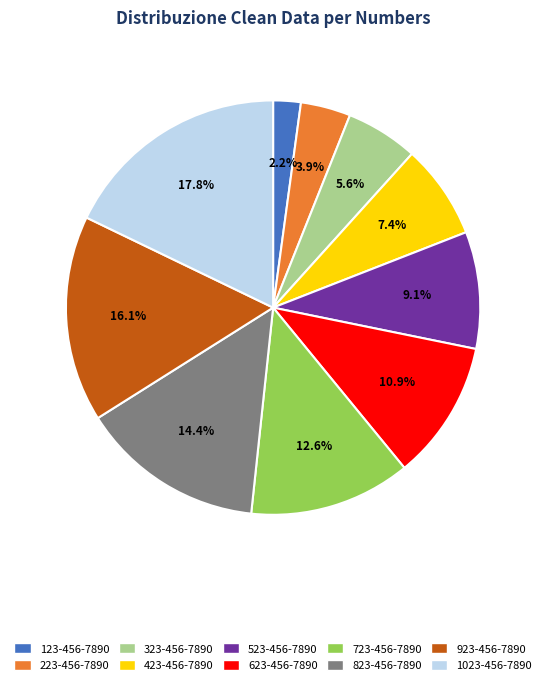

Is 723-456-7890 the majority of the pie?

No